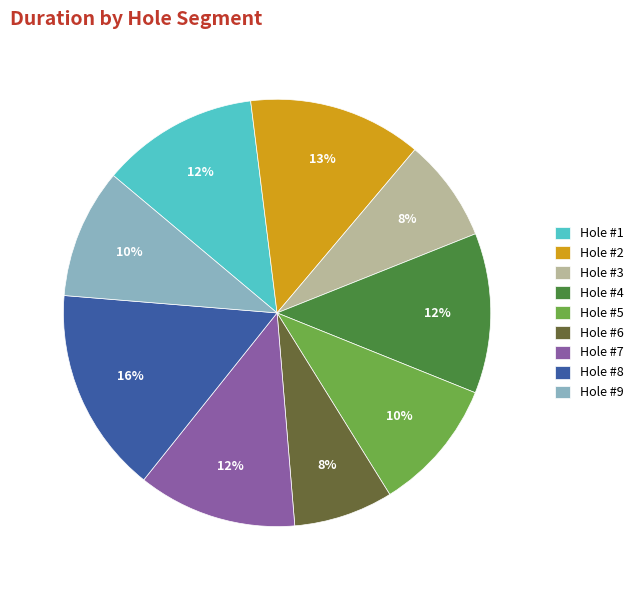

Which has a higher value, Hole #3 or Hole #9?

Hole #9